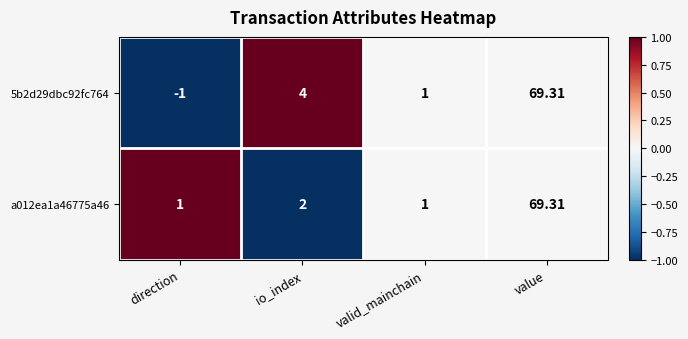

Rank the categories by 5b2d29dbc92fc764 value from highest to lowest.

value, io_index, valid_mainchain, direction